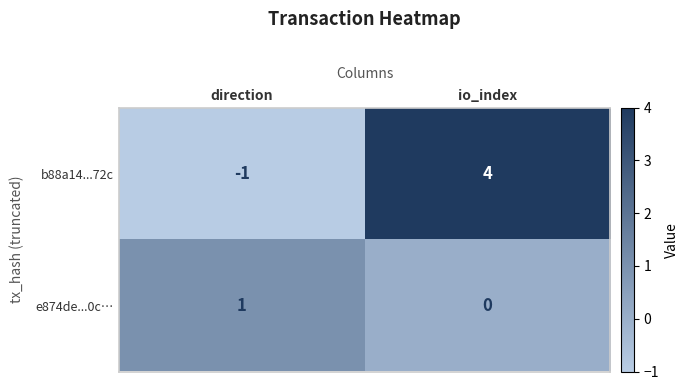

What is the maximum value shown in the chart?

4